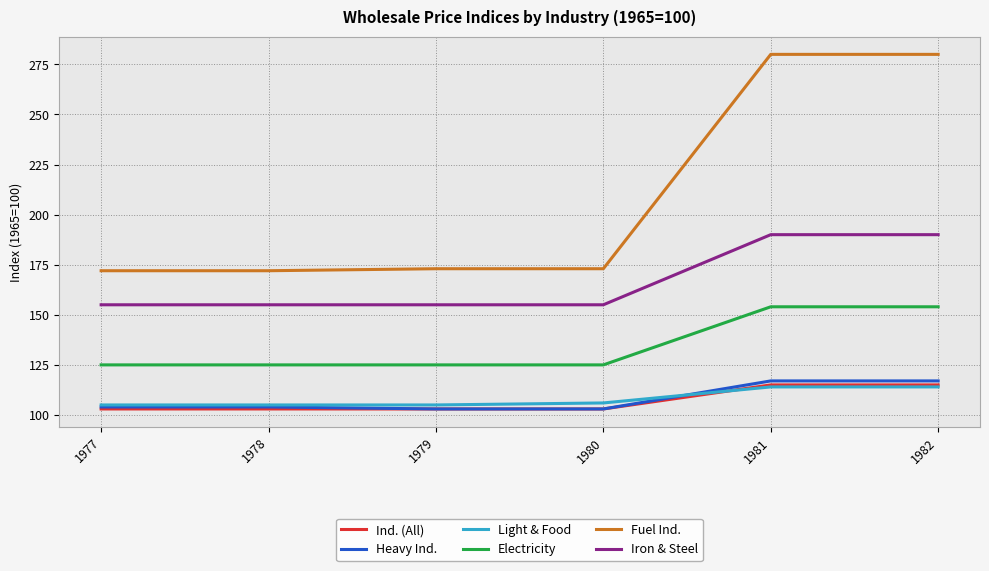

What is the sum of the Ind. (All) values at 1981 and 1979?

218